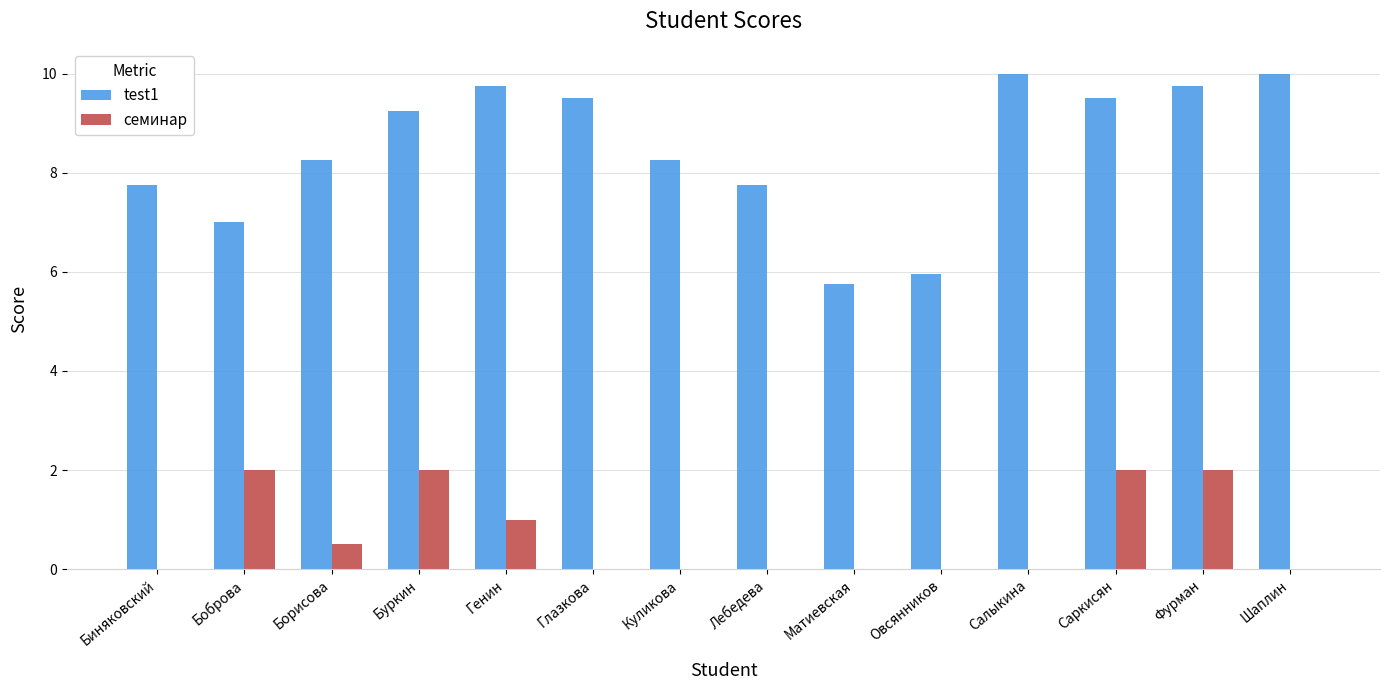

True or false: семинар has a value of 2.0 at Саркисян.

True